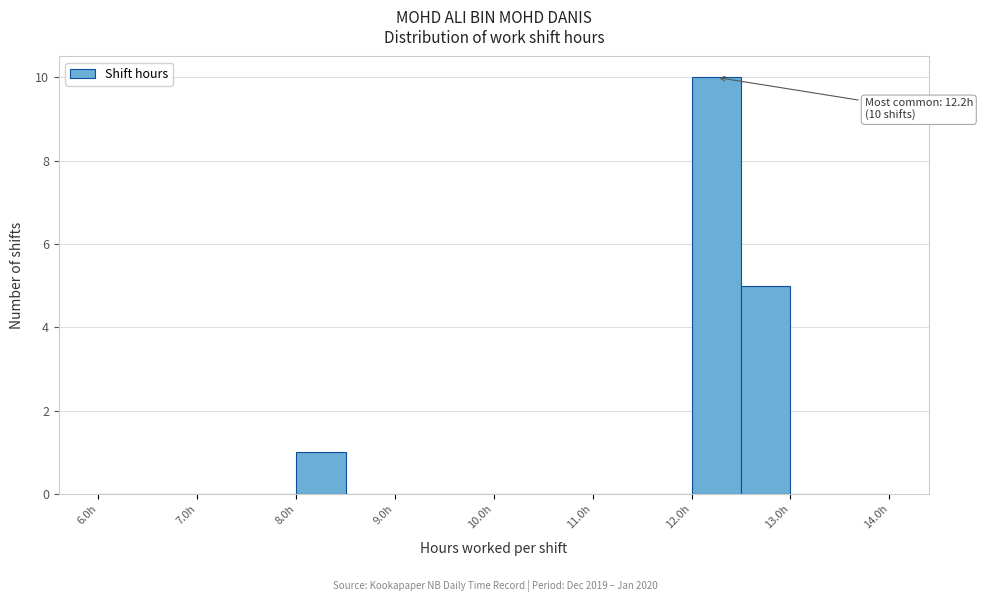

Which range on the x-axis has the tallest bar?

12.0 to 12.5